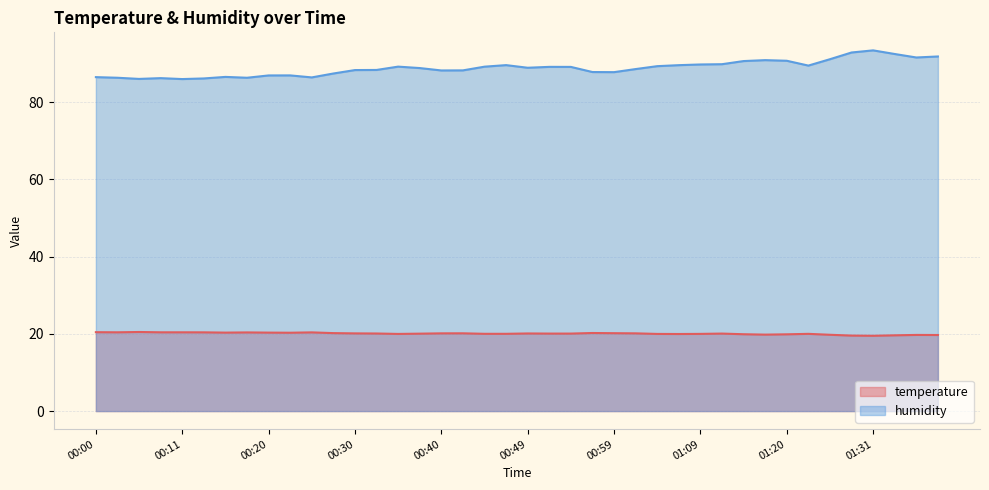

What are all the series names shown in the legend?

temperature, humidity